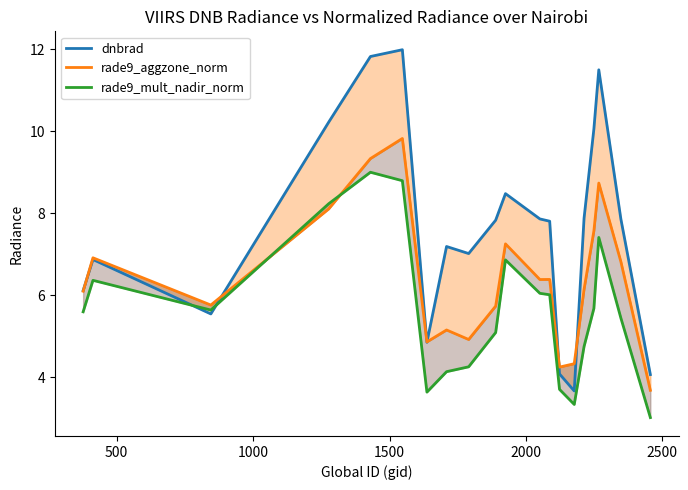

List the series in order of their peak value, highest first.

dnbrad, rade9_aggzone_norm, rade9_mult_nadir_norm